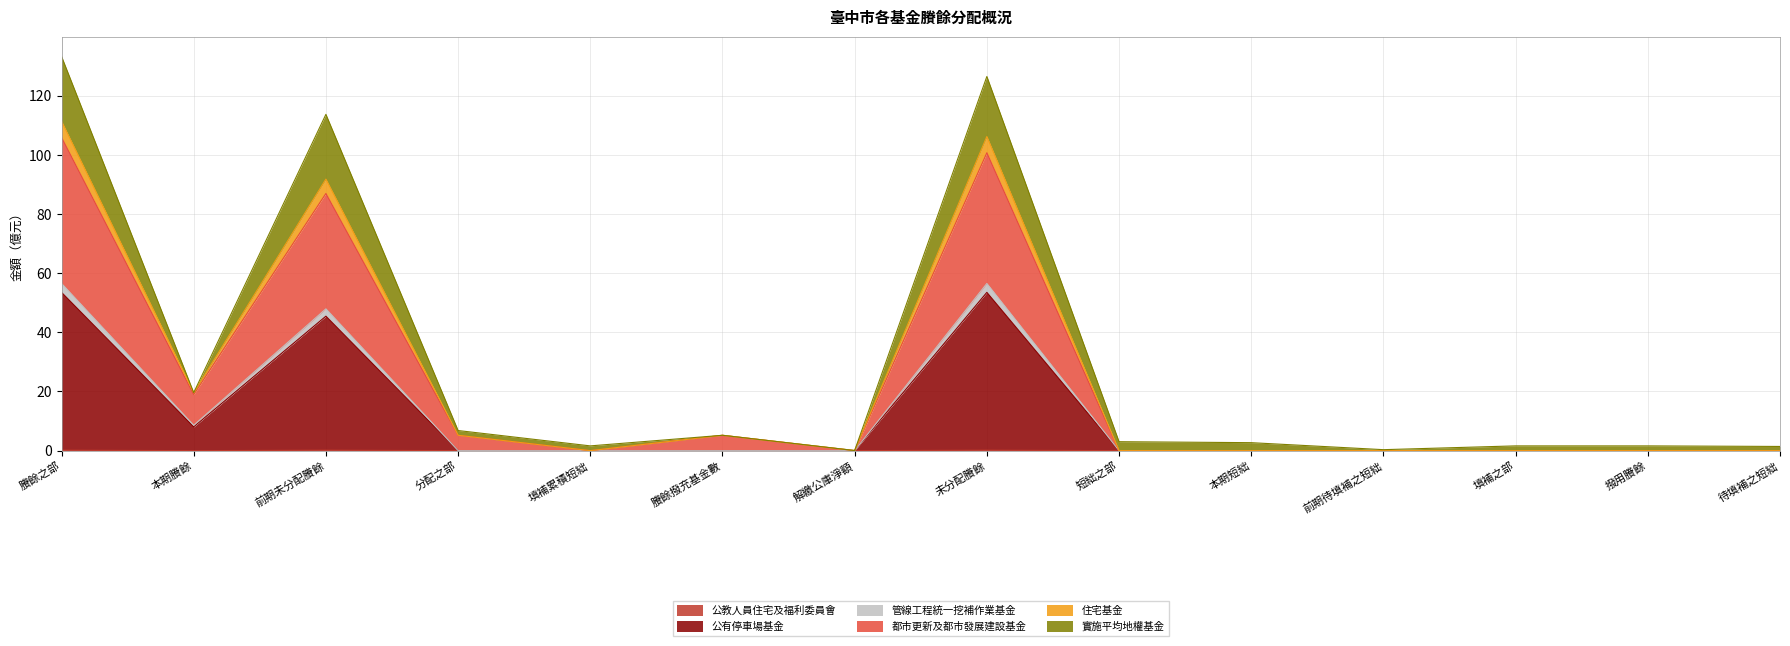

Where is the first local maximum for 管線工程統一挖補作業基金?

前期未分配賸餘